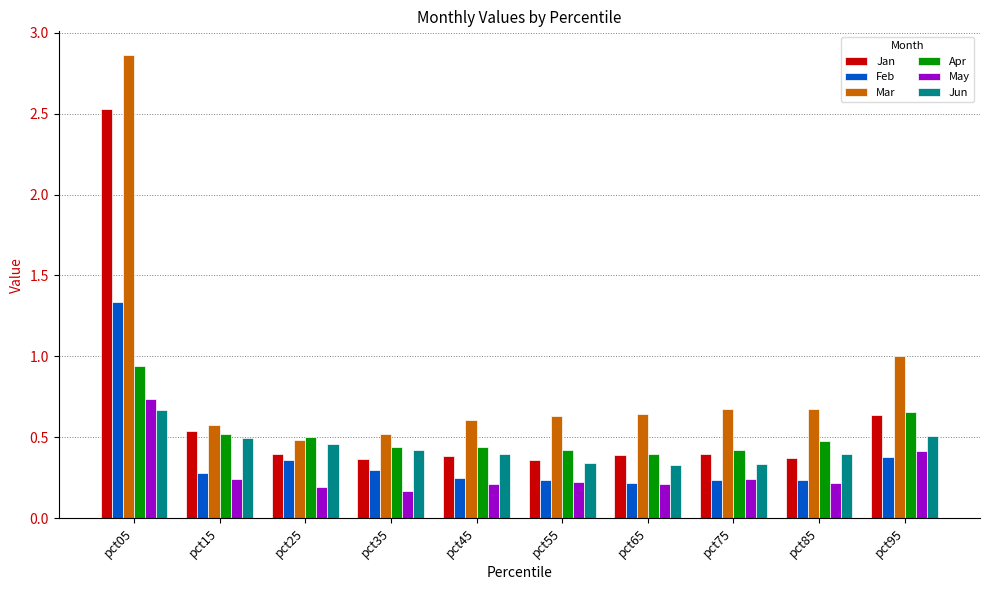

How many Feb values are between 0 and 1?

9